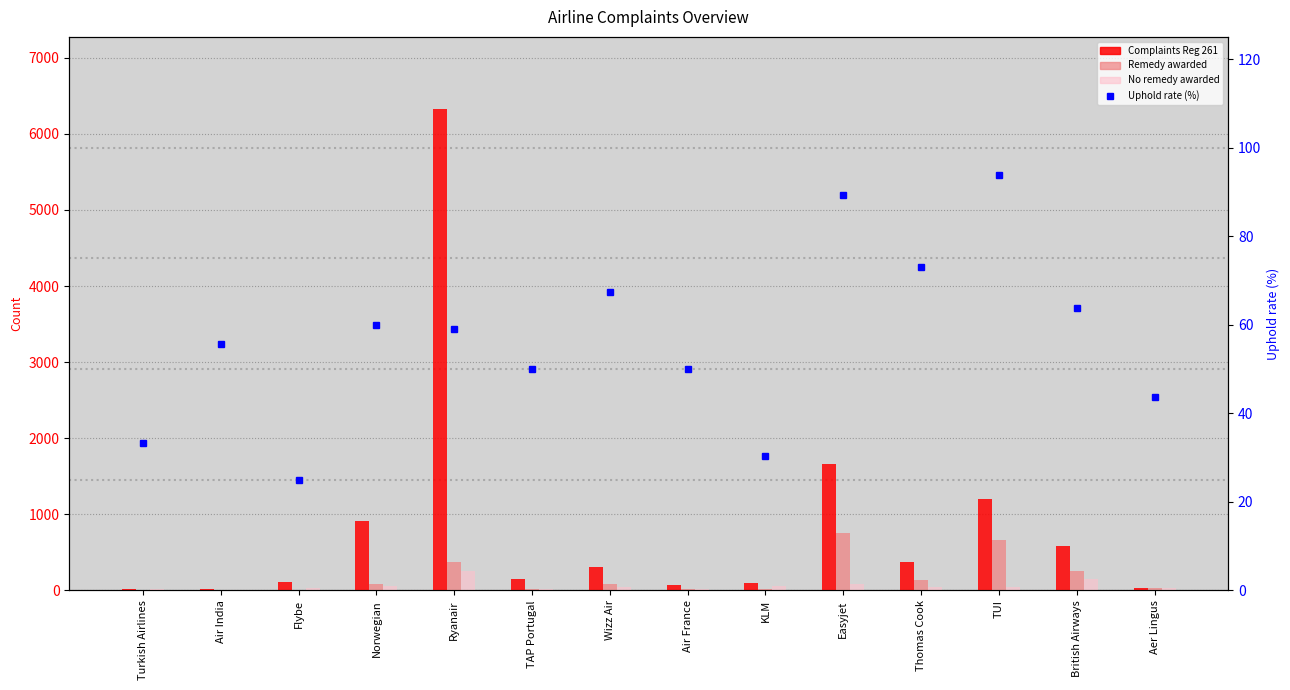

Is it true that Remedy awarded equals 28.0 at Aer Lingus?

True